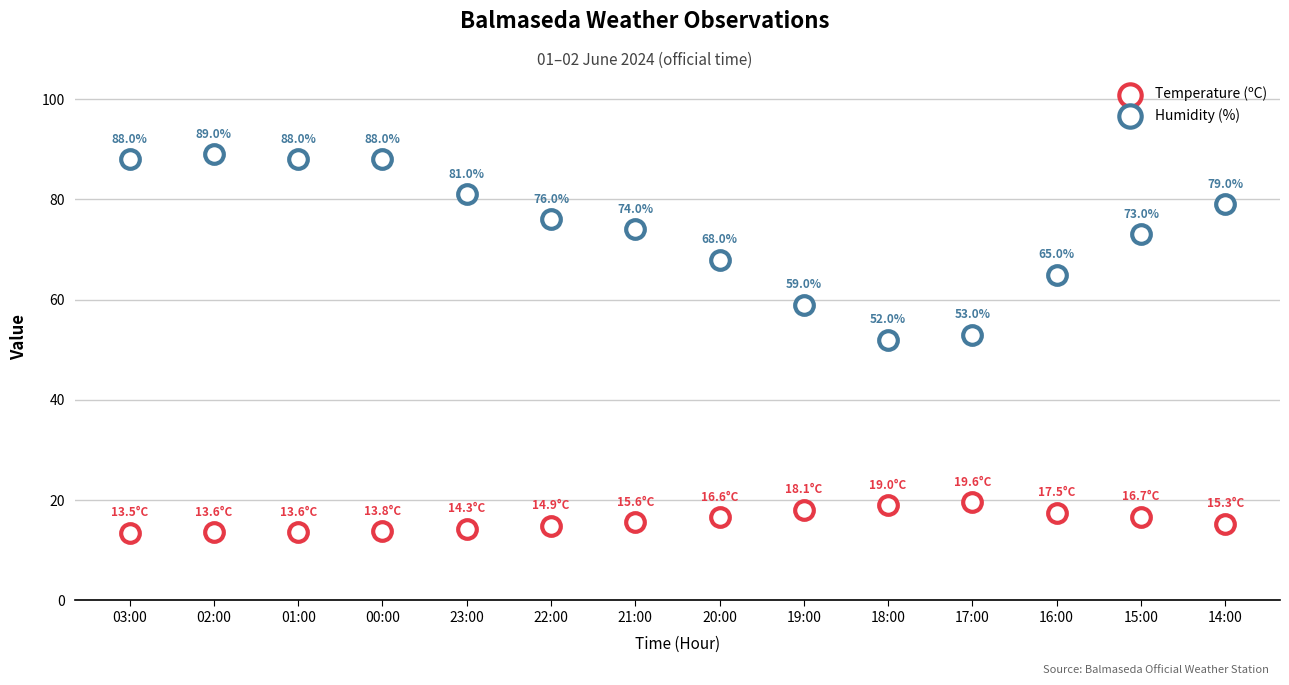

How many points are shown in the scatter plot?

28